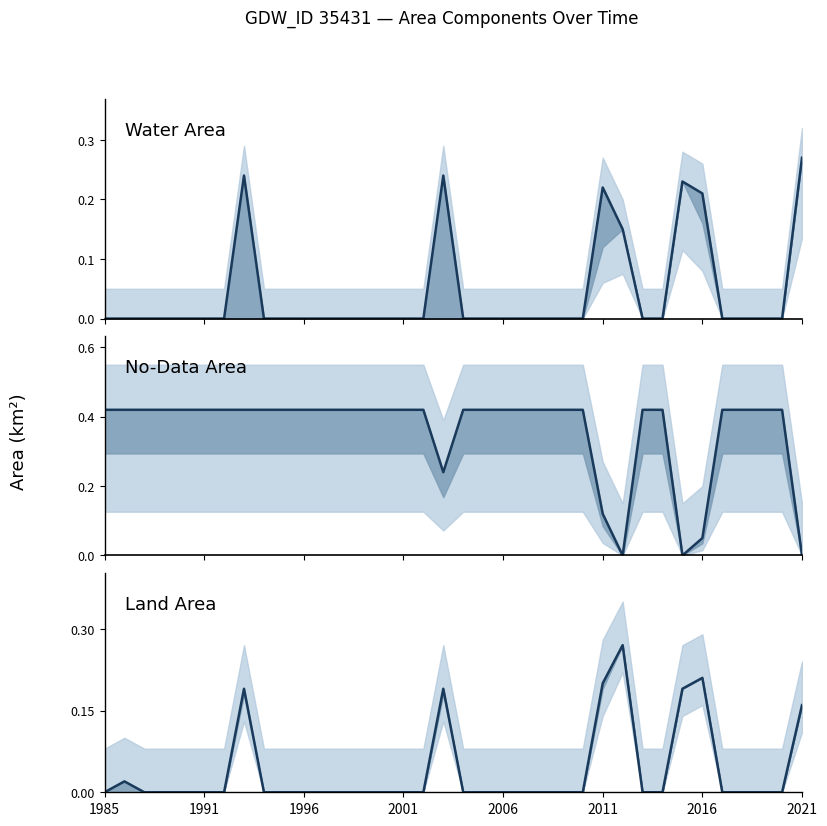

What value does the No-Data Area series have at 32?

0.4